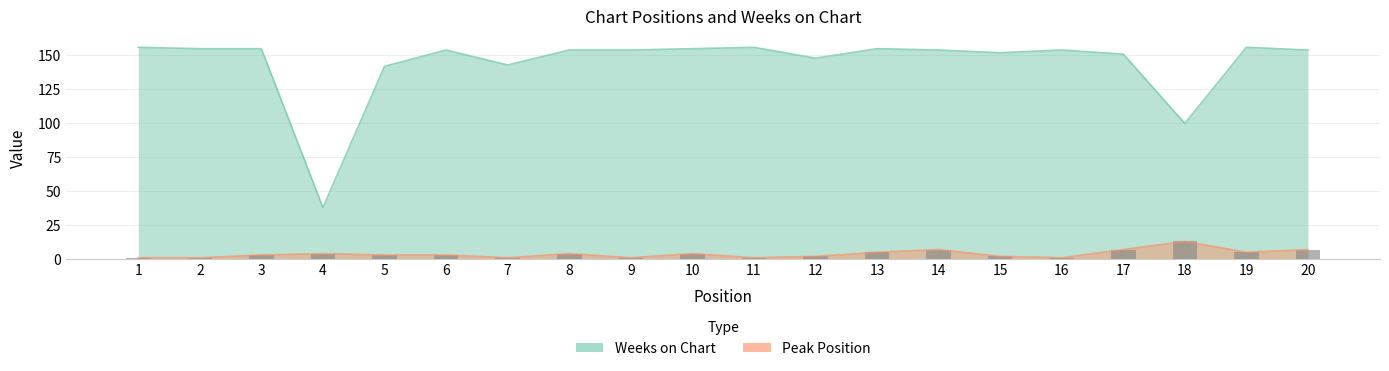

Which category has the highest value in the Weeks on Chart series?

1